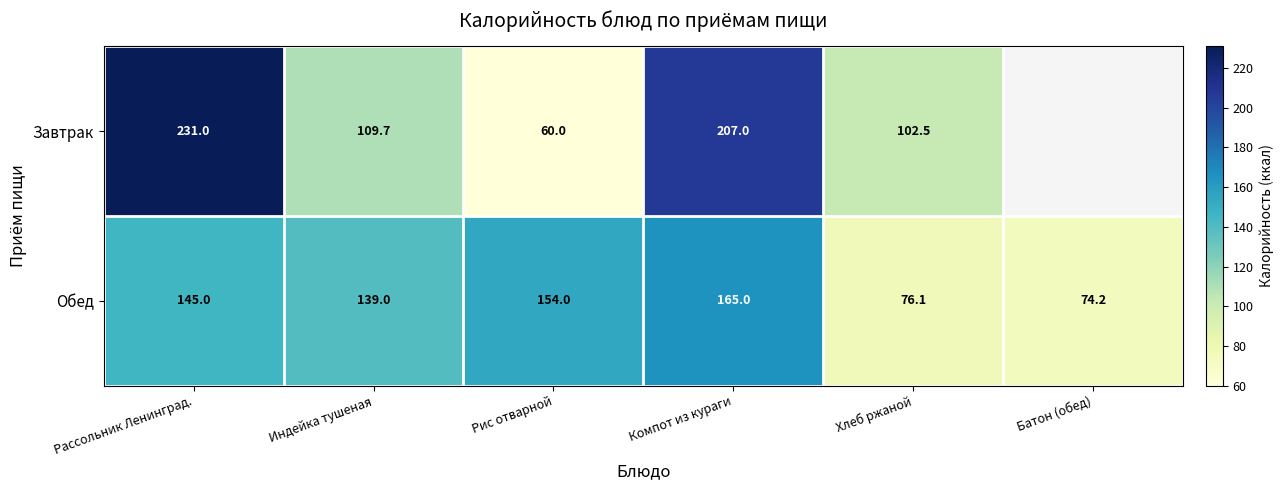

True or false: Завтрак has a value of 231.0 at Рассольник Ленинград..

True